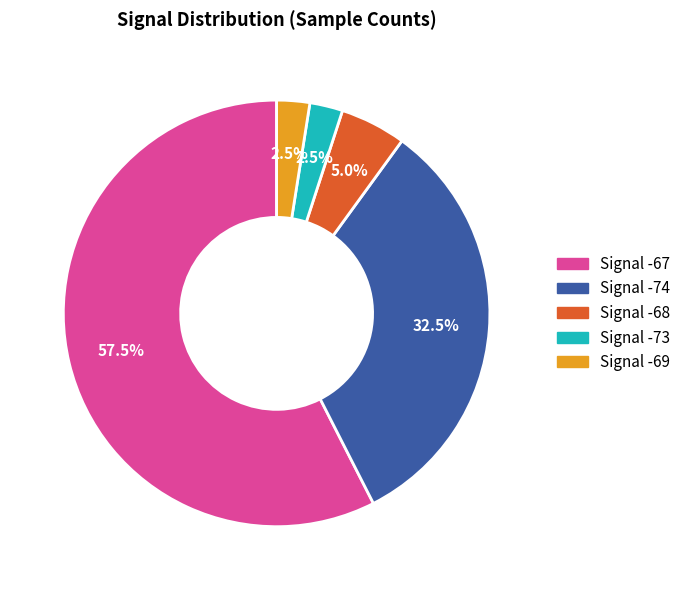

Is there a majority slice in this chart?

Yes